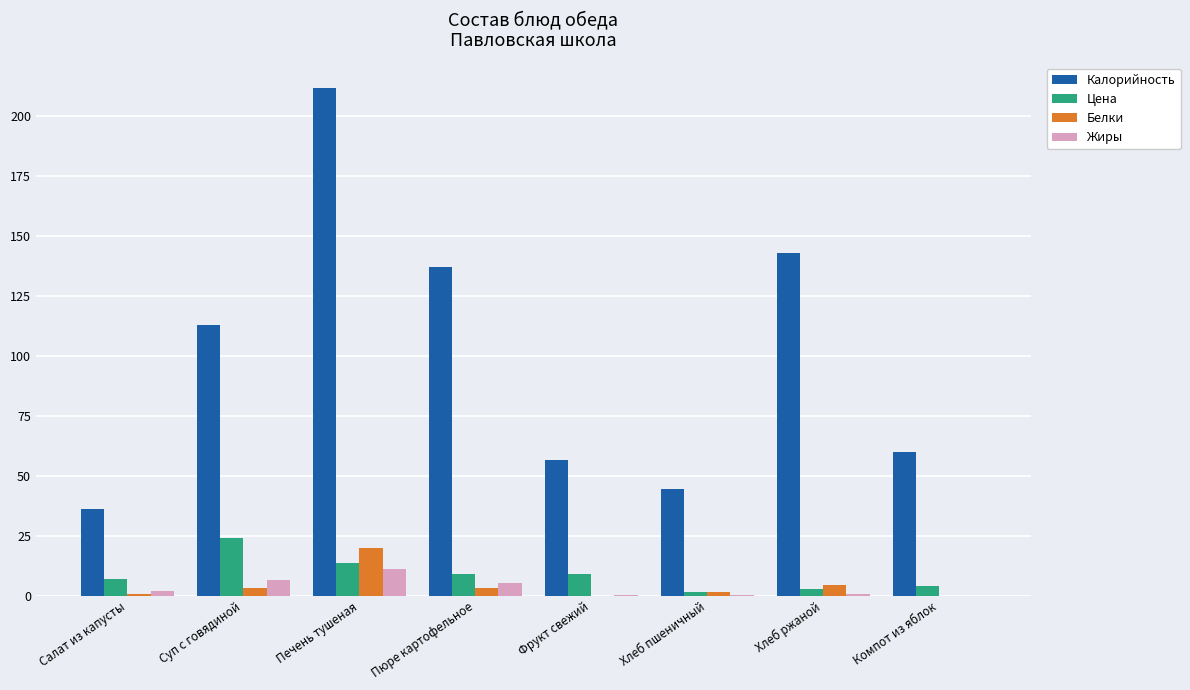

What are all the series names shown in the legend?

Калорийность, Цена, Белки, Жиры